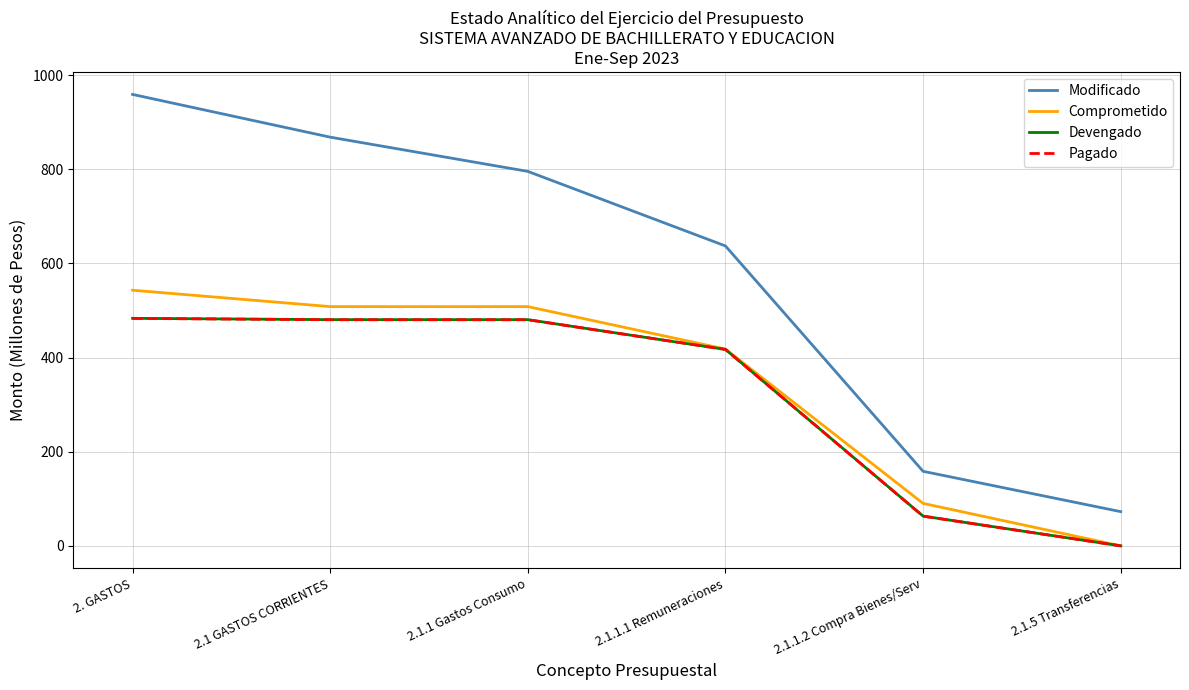

Count the number of data series in this chart.

4